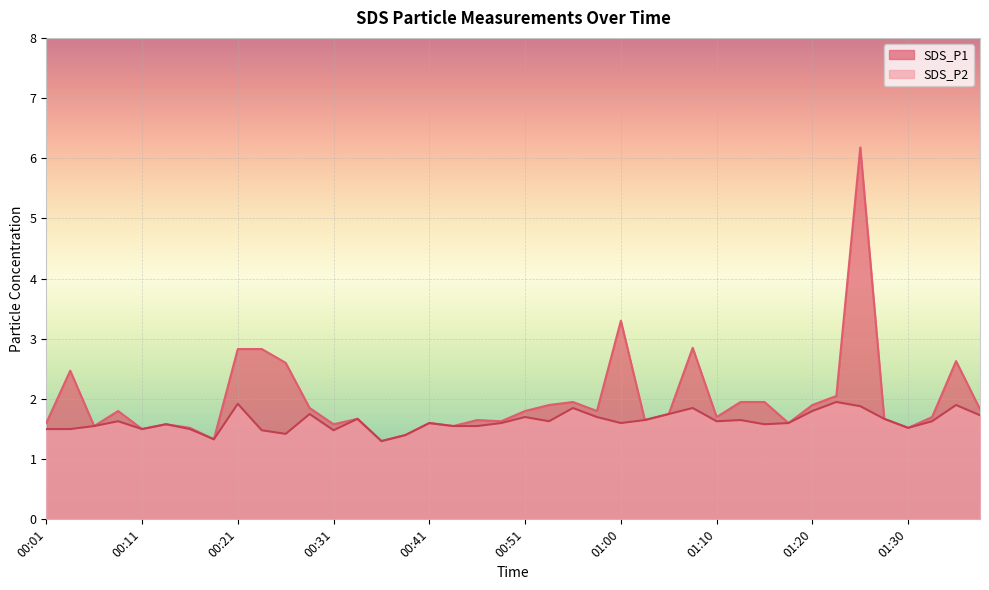

What is the spread (max minus min) of values at 01:15?

0.4